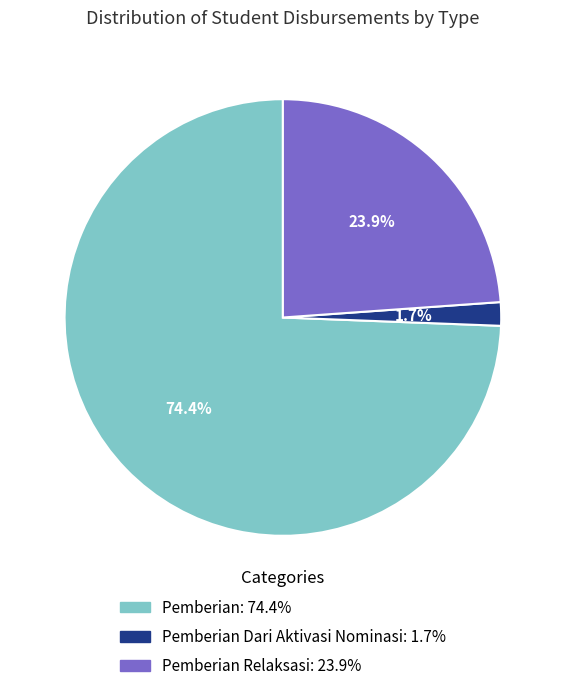

Does any single category account for the majority?

Yes